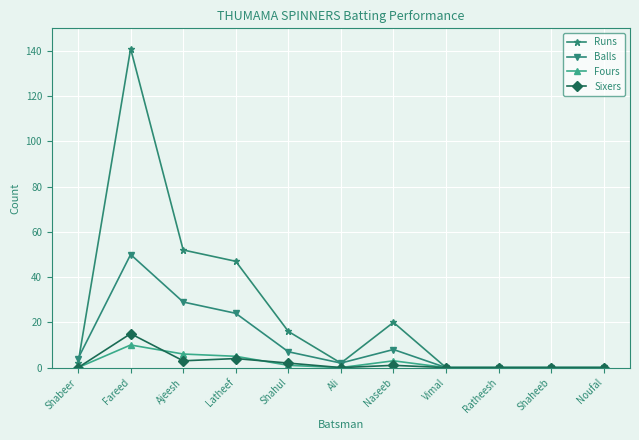

The Sixers series shows 6 at Noufal. True or false?

False